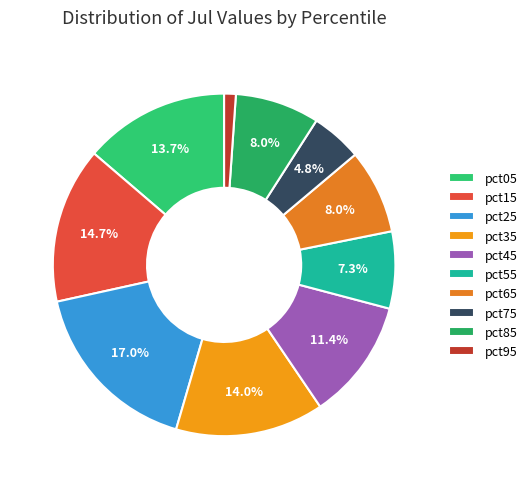

To the nearest percent, what is the average slice percentage?

10%